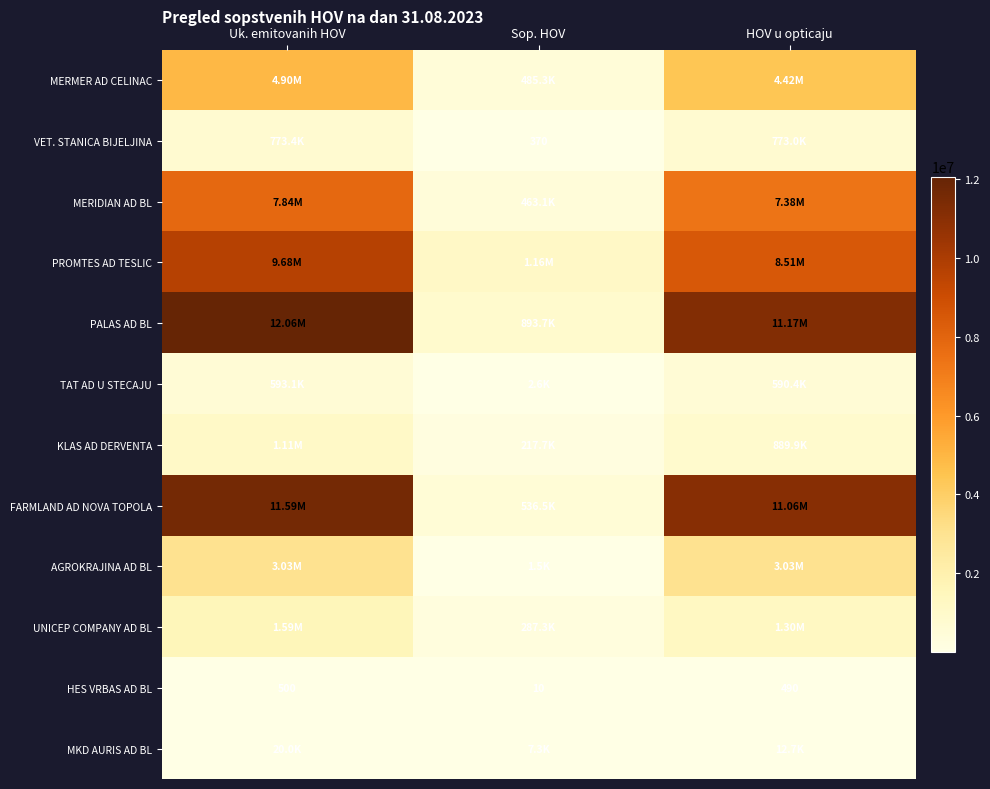

Between HOV u opticaju and Uk. emitovanih HOV, which is larger?

Uk. emitovanih HOV